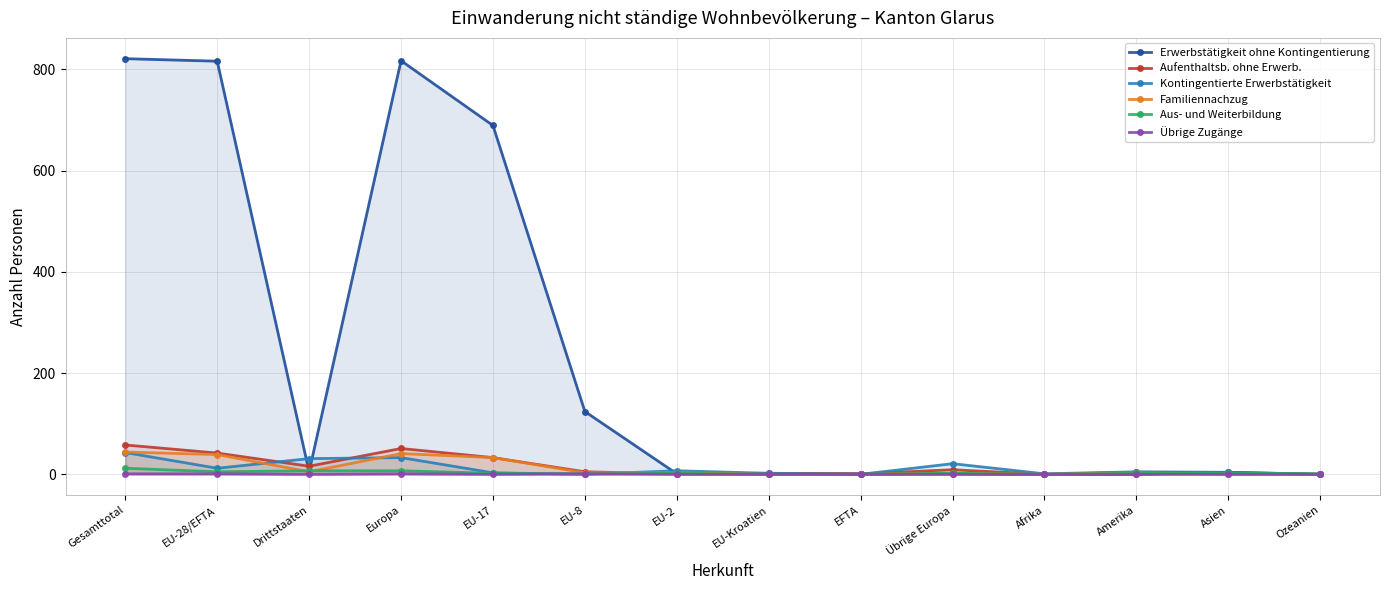

The Übrige Zugänge series shows 1 at EU-28/EFTA. True or false?

True